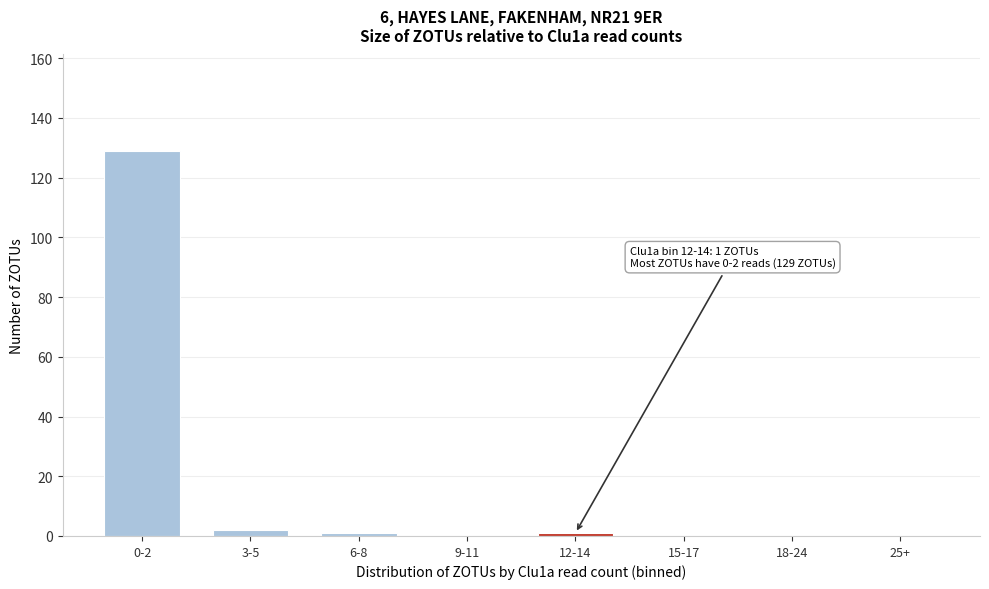

Which label corresponds to the largest value in the chart?

0-2